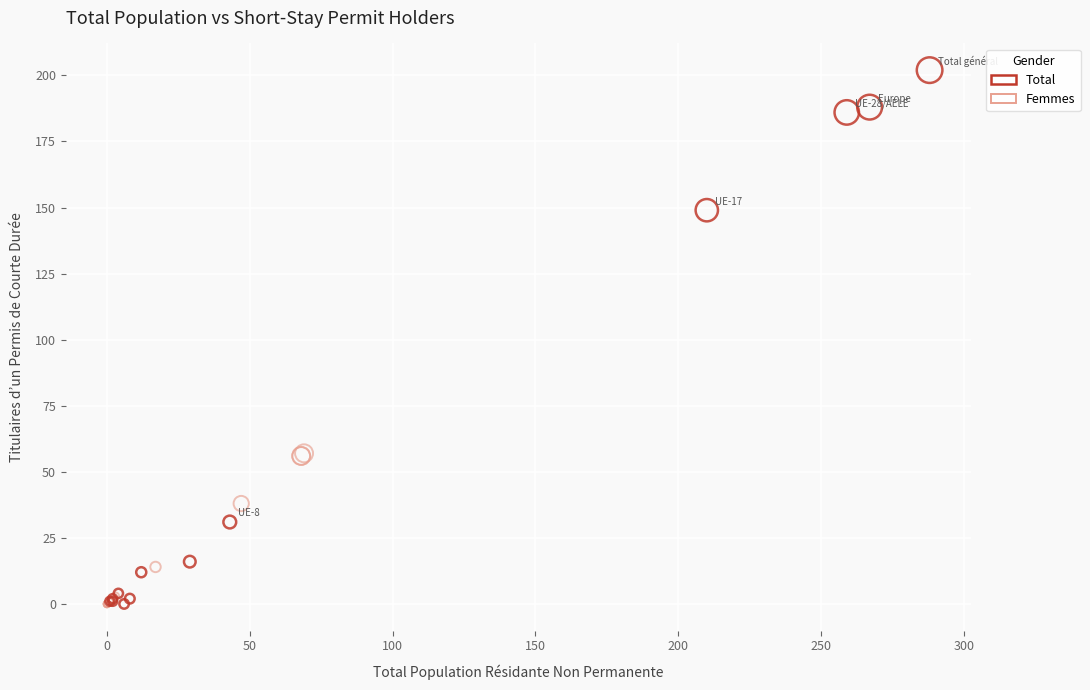

Which series reaches the maximum Y coordinate?

Total